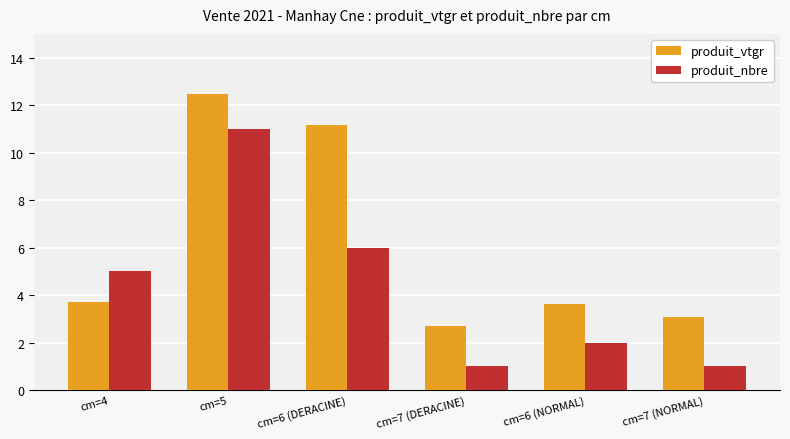

The value of produit_nbre at cm=6 (DERACINE) is 6.0. True or false?

True